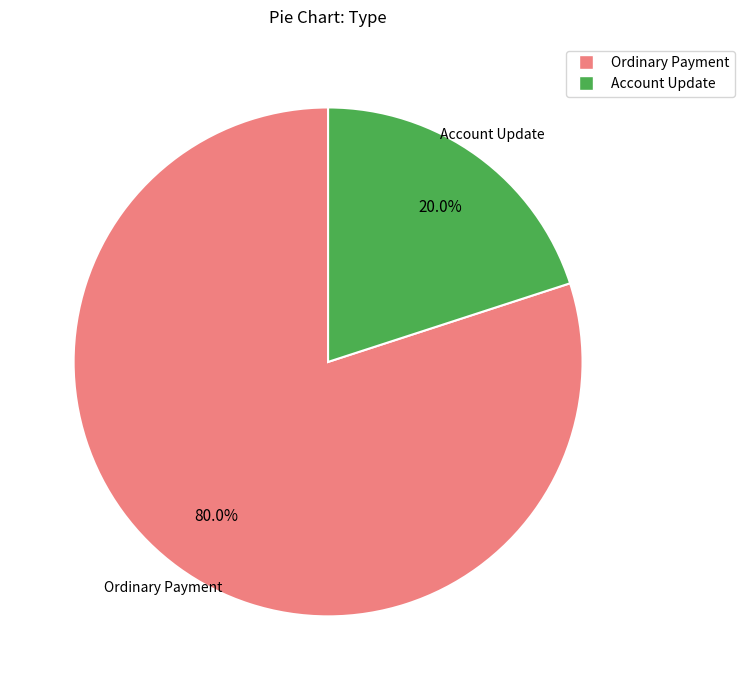

To the nearest percent, what is the difference between the largest and smallest slice percentages?

60%